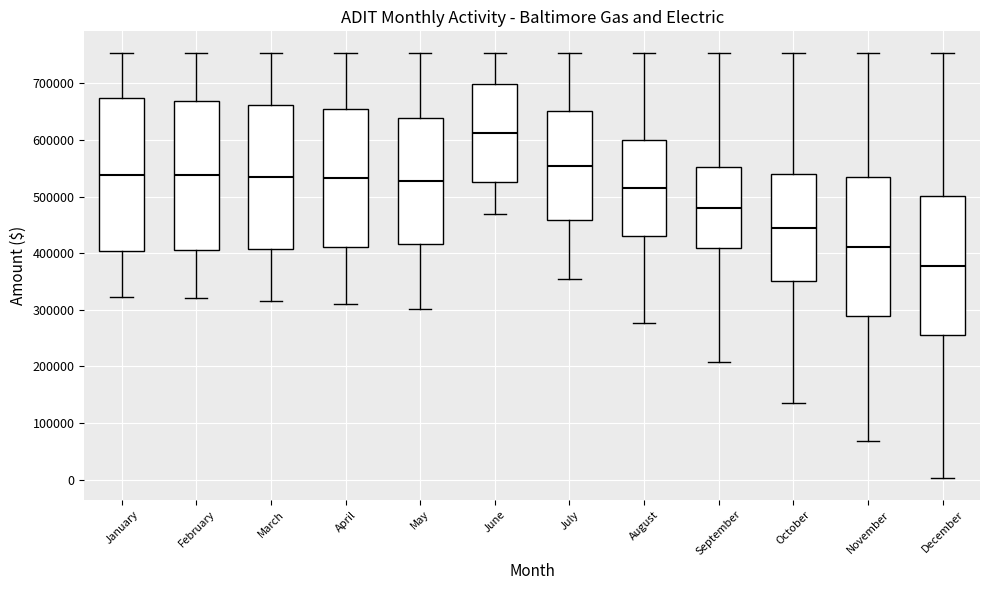

Reading left to right, read every box against the y-axis: the position of its median line, the range the box covers, and the ends of its whiskers. The values are not printed on the chart, so give them approximately, as read against the axis.

January: median 540000, box 400000 to 670000, whiskers 320000 to 750000
February: median 540000, box 410000 to 670000, whiskers 320000 to 750000
March: median 540000, box 410000 to 660000, whiskers 320000 to 750000
April: median 530000, box 410000 to 650000, whiskers 310000 to 750000
May: median 530000, box 420000 to 640000, whiskers 300000 to 750000
June: median 610000, box 530000 to 700000, whiskers 470000 to 750000
July: median 550000, box 460000 to 650000, whiskers 360000 to 750000
August: median 520000, box 430000 to 600000, whiskers 280000 to 750000
September: median 480000, box 410000 to 550000, whiskers 210000 to 750000
October: median 440000, box 350000 to 540000, whiskers 140000 to 750000
November: median 410000, box 290000 to 530000, whiskers 70000 to 750000
December: median 380000, box 260000 to 500000, whiskers 0 to 750000